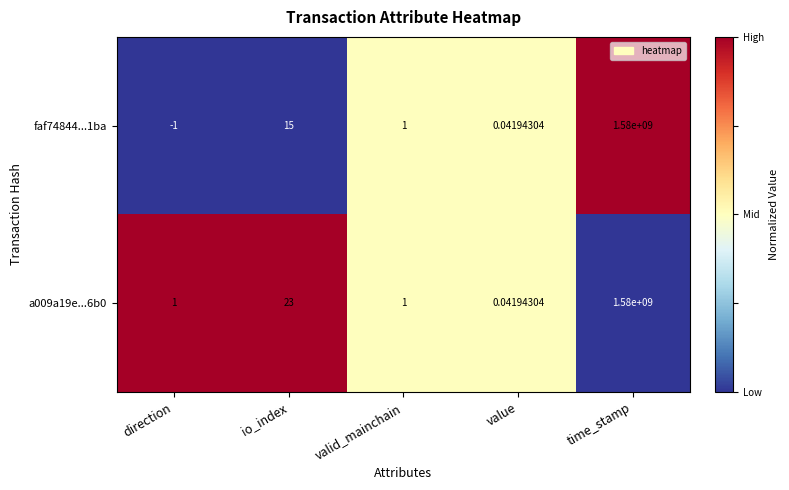

At which label is a009a19e...6b0 closest to 790000000?

io_index